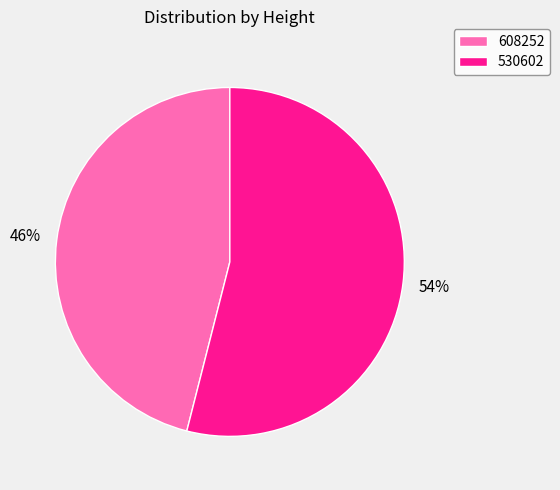

To the nearest percent, what is the average slice percentage?

50%